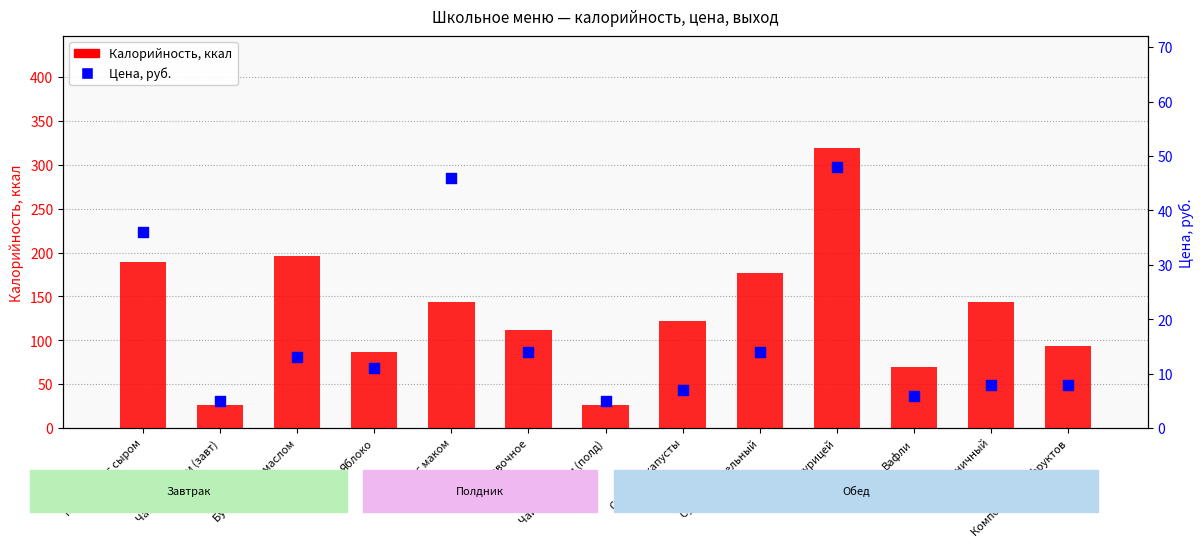

Which series reaches the maximum Y coordinate?

Калорийность